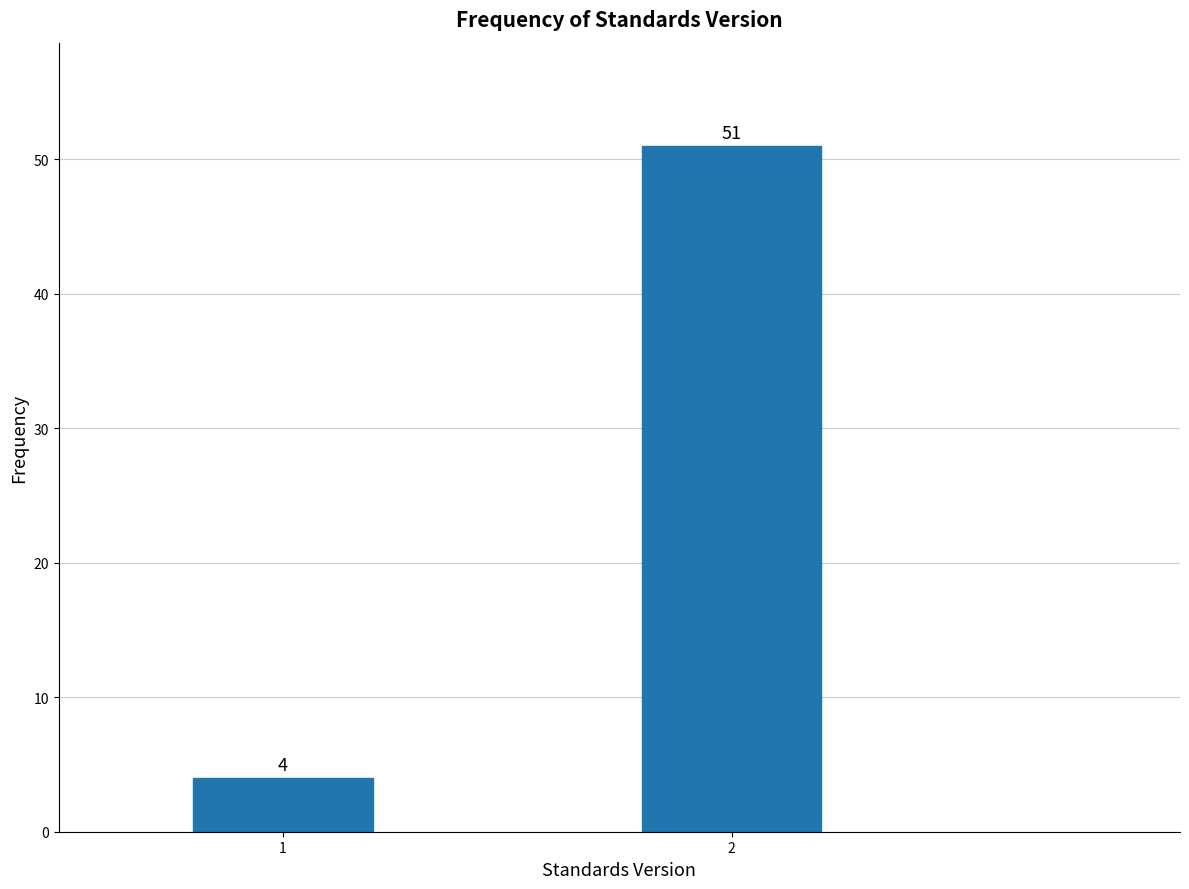

Reading left to right, list all the values displayed in this chart.

4	51